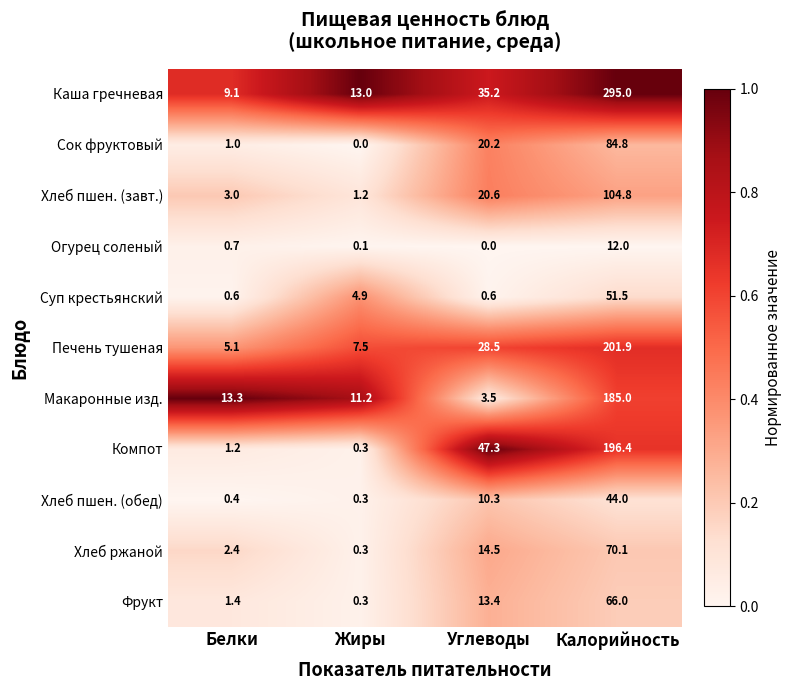

Which series has the largest total across all categories?

Каша гречневая